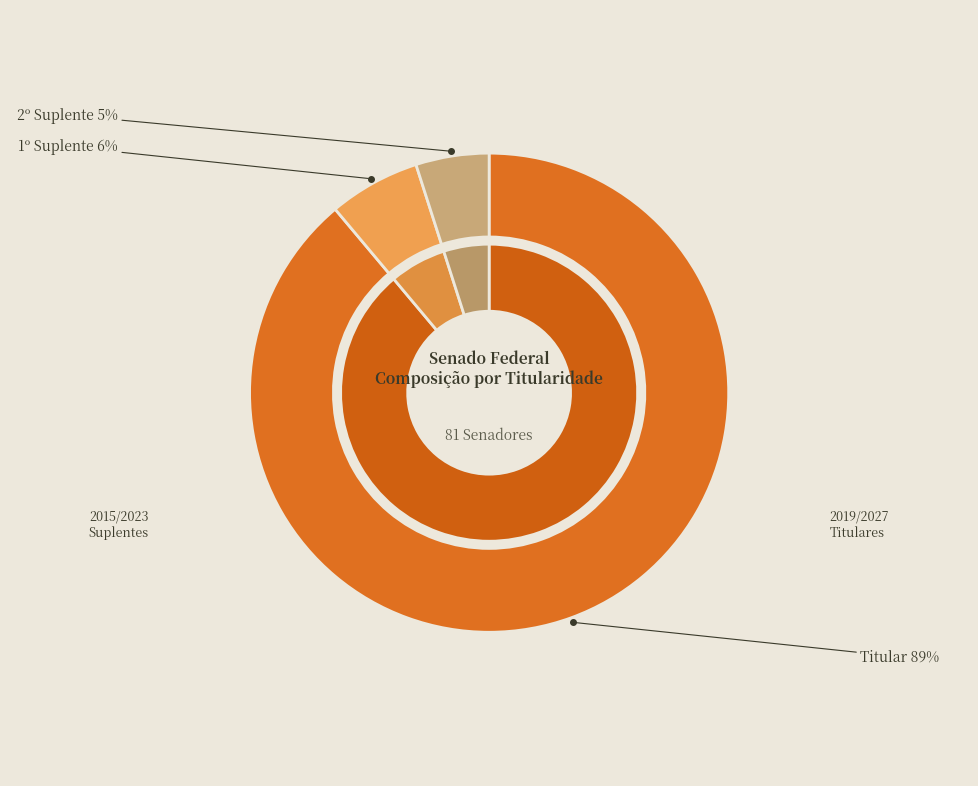

What percentage is the 2º Suplente slice, to the nearest percent?

5%